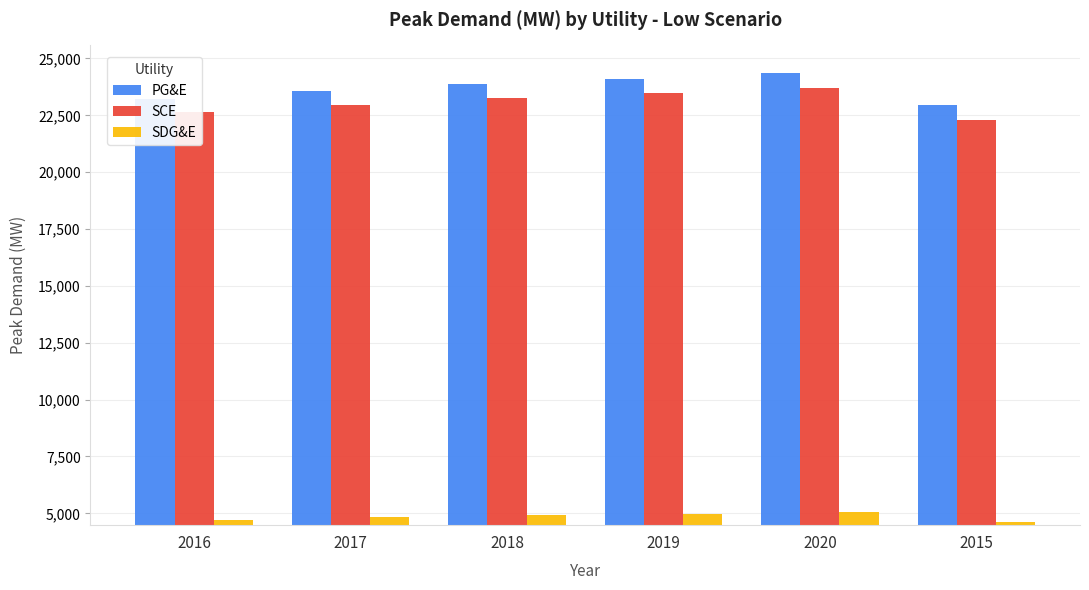

The PG&E series shows 33278 at 2015. True or false?

False